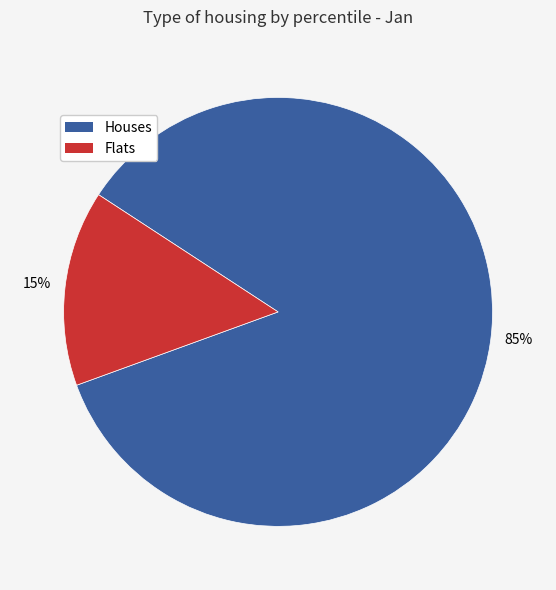

To the nearest percent, what is the difference between the largest and smallest slice percentages?

70%